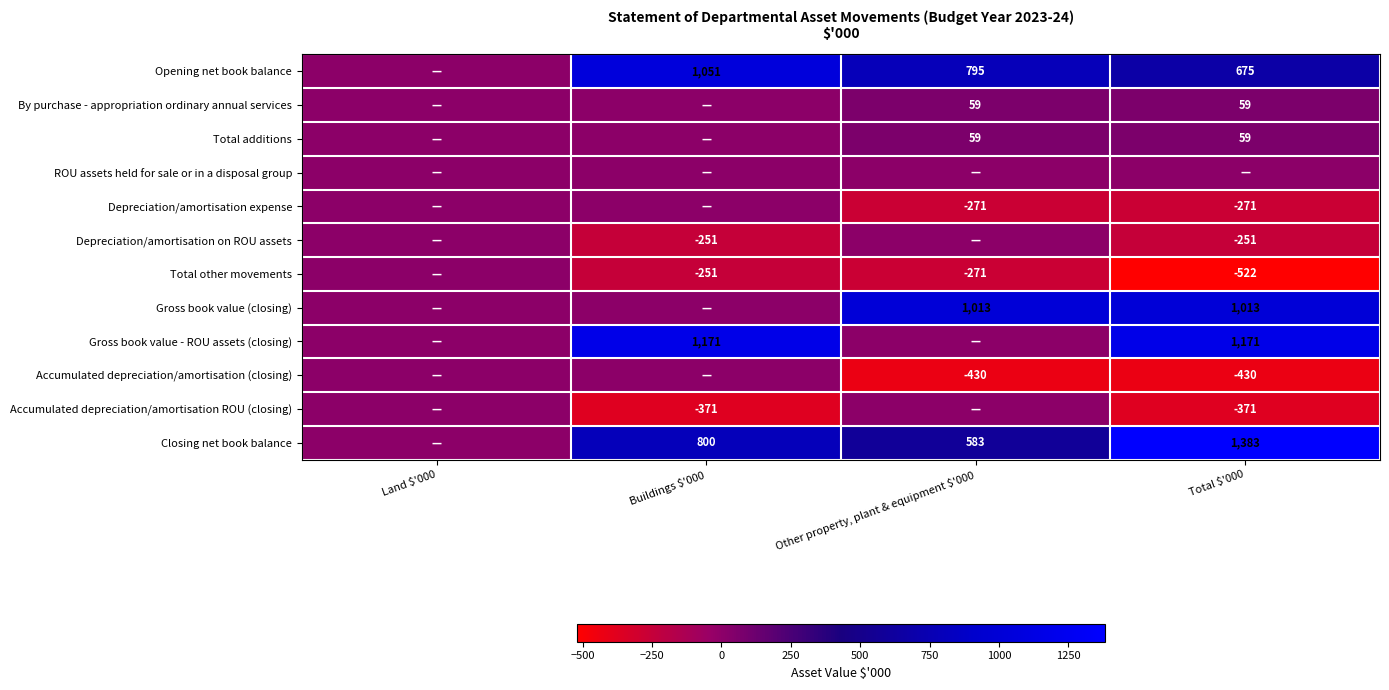

Which label corresponds to the largest value in the chart?

Total $'000